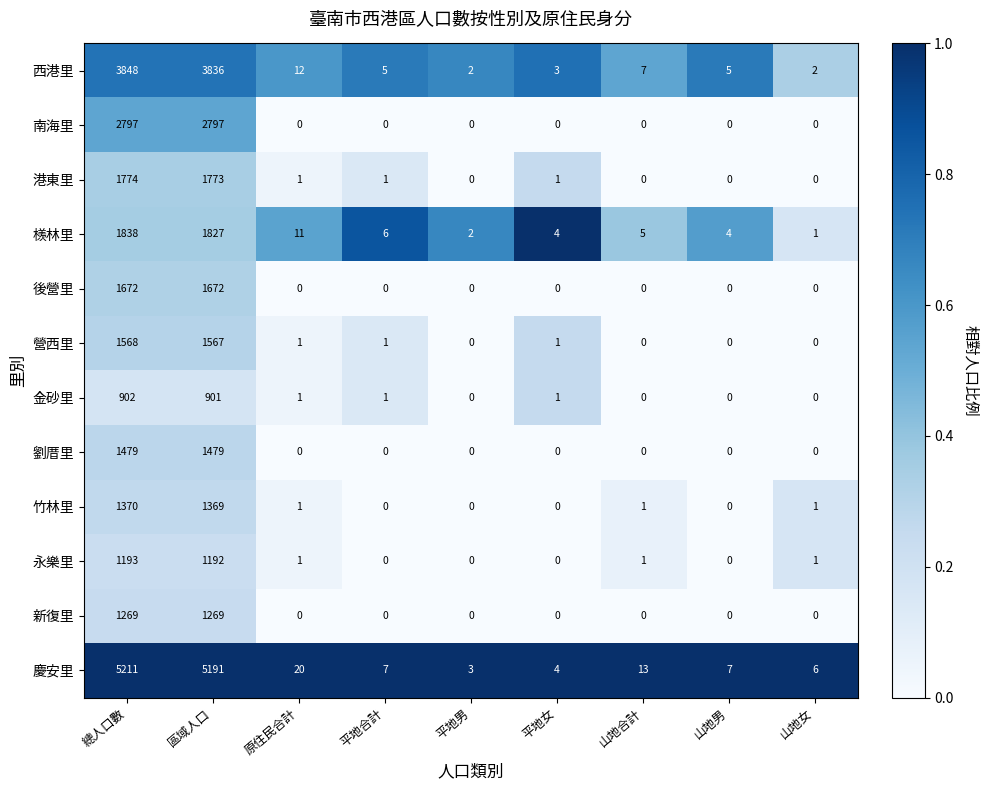

What value does the 後營里 series have at 區域人口?

1672